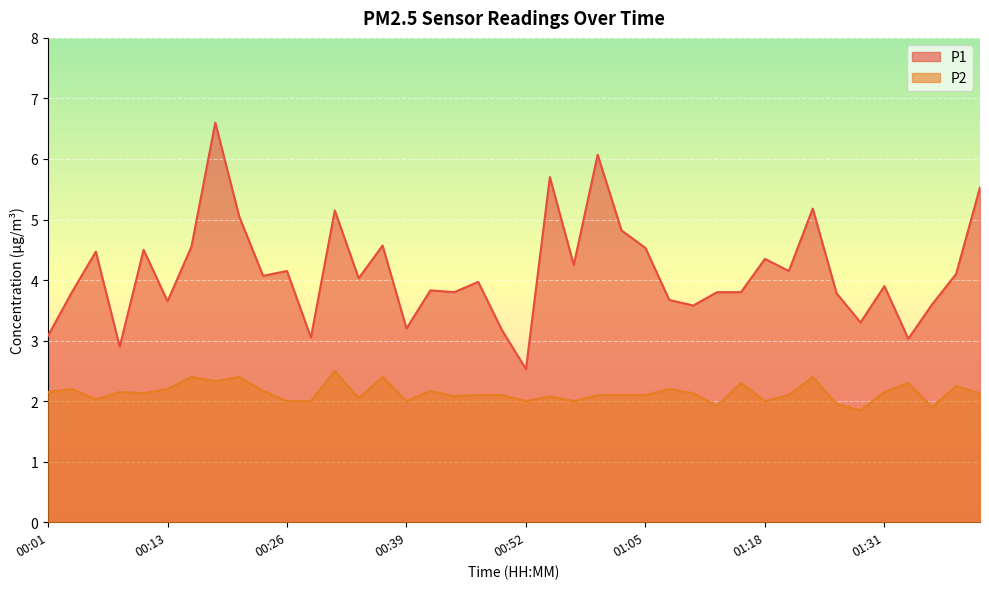

True or false: P2 and P1 intersect in this chart.

False